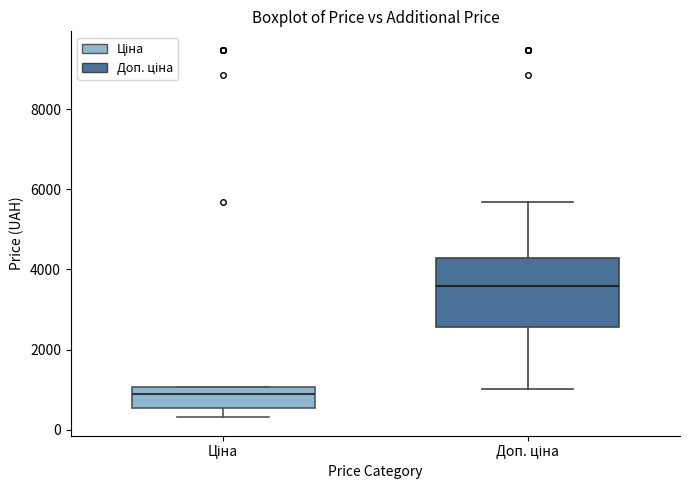

Reading left to right, read every box against the y-axis: the position of its median line, the range the box covers, and the ends of its whiskers. The values are not printed on the chart, so give them approximately, as read against the axis.

Ціна: median 800, box 600 to 1000, whiskers 400 to 1000
Доп. ціна: median 3600, box 2600 to 4200, whiskers 1000 to 5600